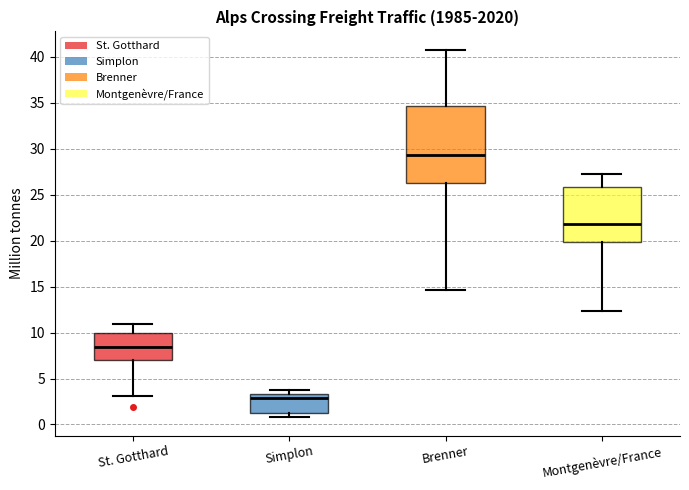

Where is the lower edge of the box for Simplon on the y-axis? The values are not printed on the chart, so give them approximately, as read against the axis.

1.5